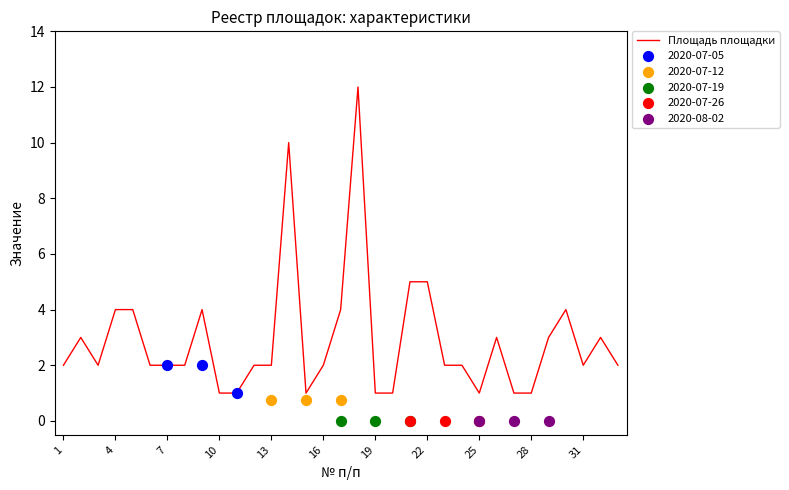

Which has a higher value, 32 or 23?

32